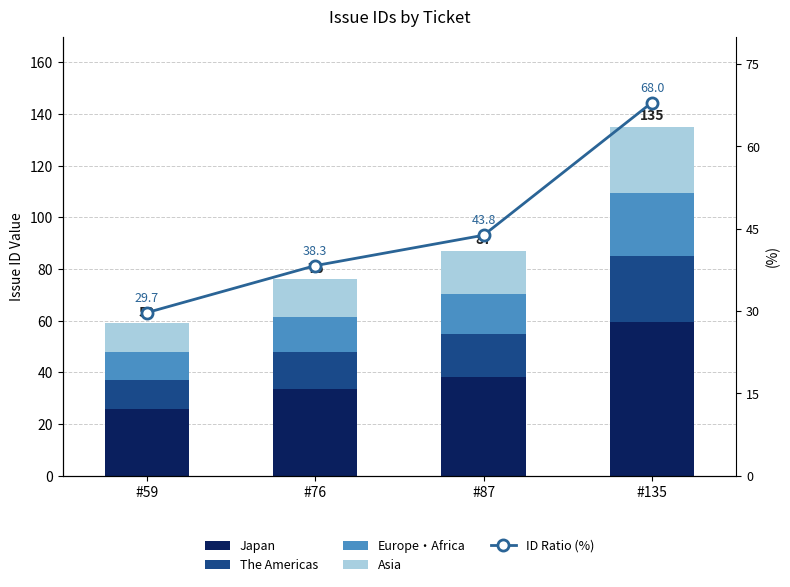

Is it true that Asia equals 16.5 at #87?

True